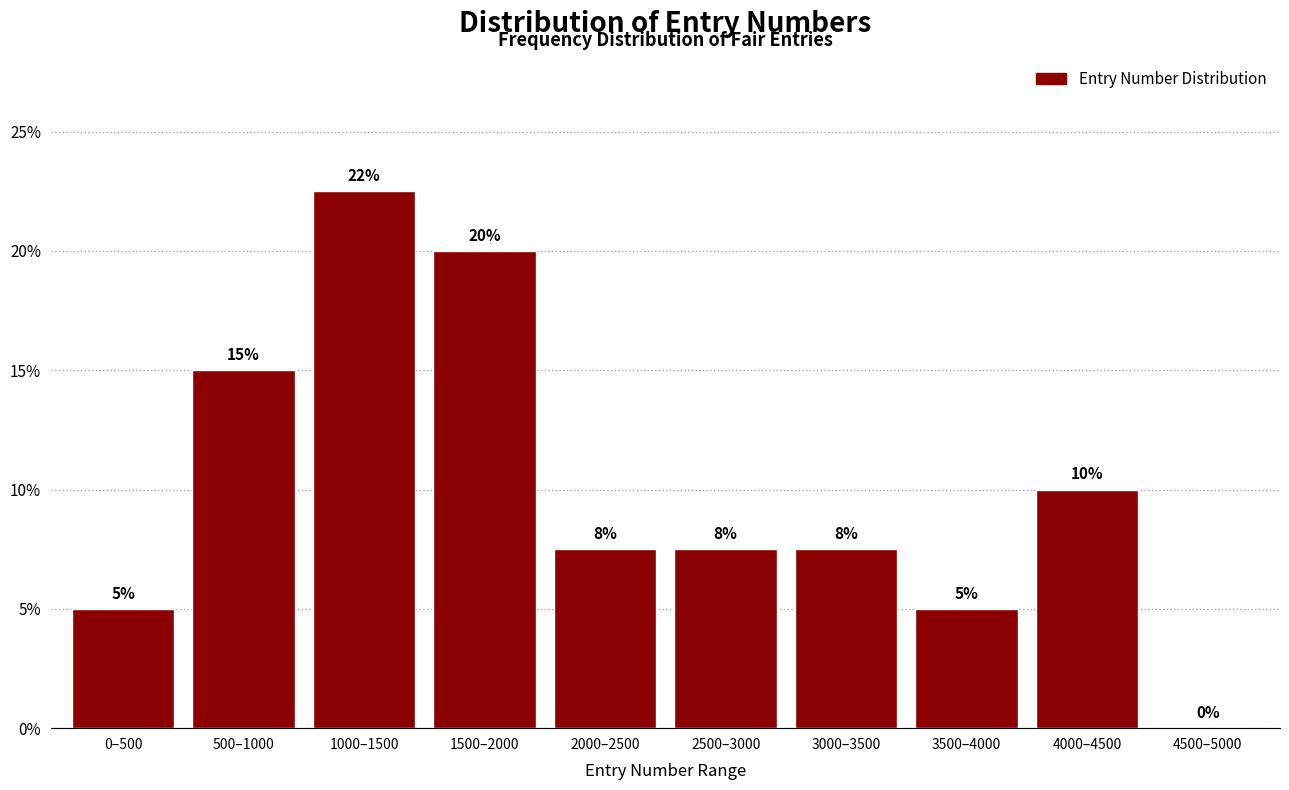

Which has a higher value, 4000–4500 or 1500–2000?

1500–2000